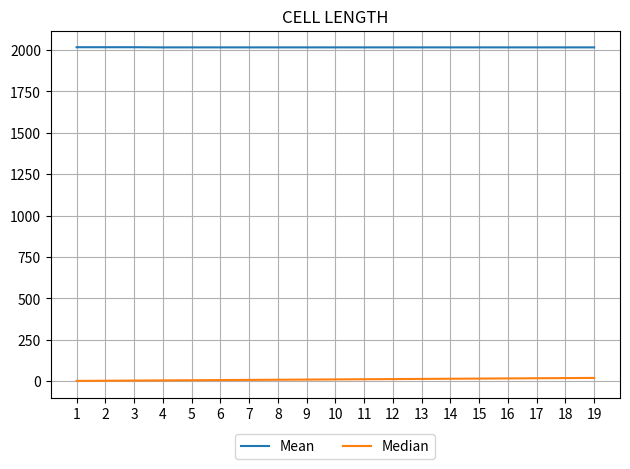

How many distinct data groups are displayed?

2